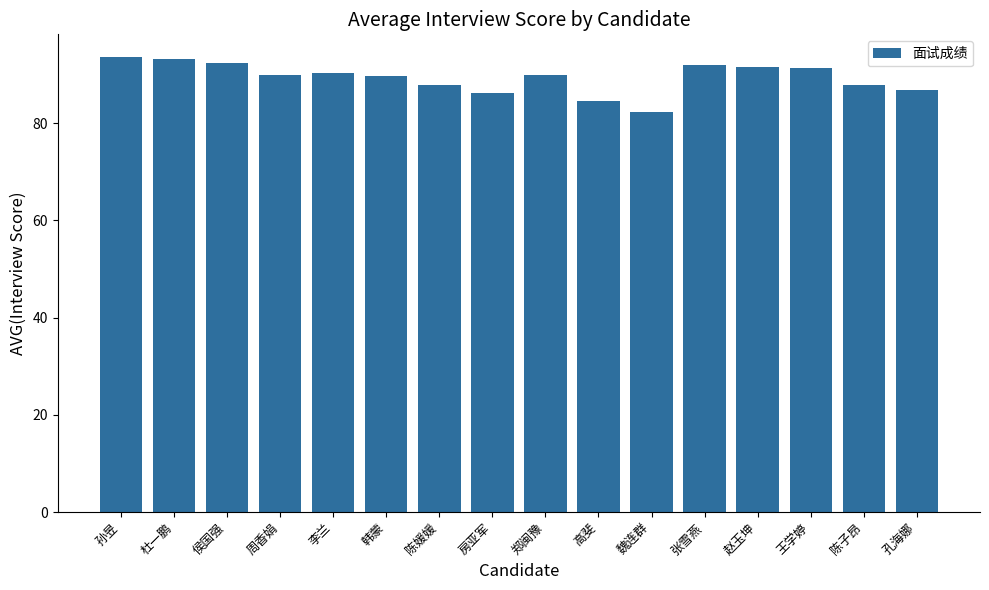

The chart shows a value of 38.4 at 郑闽豫. True or false?

False